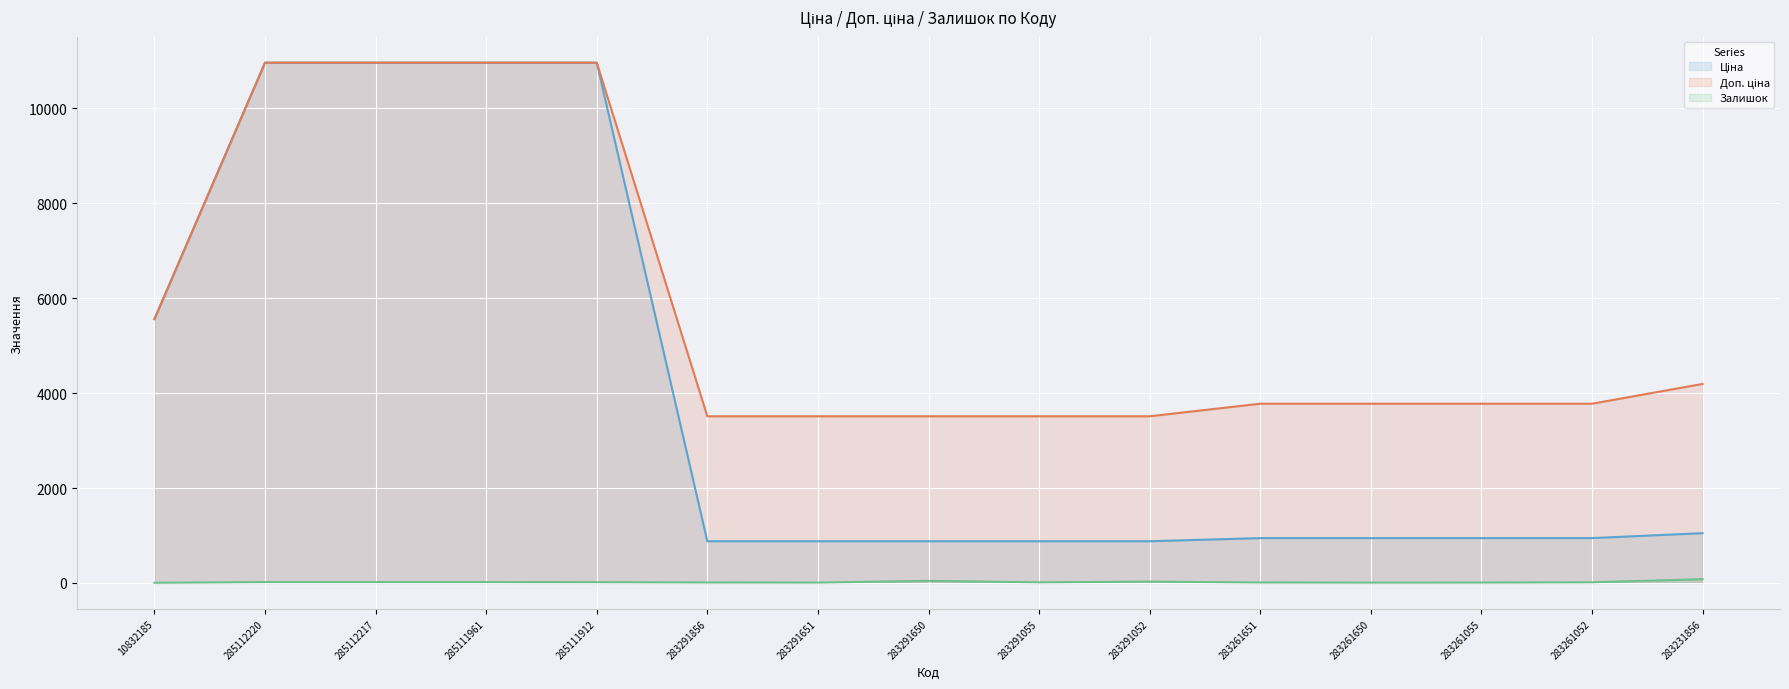

How many lines are shown in the chart?

3